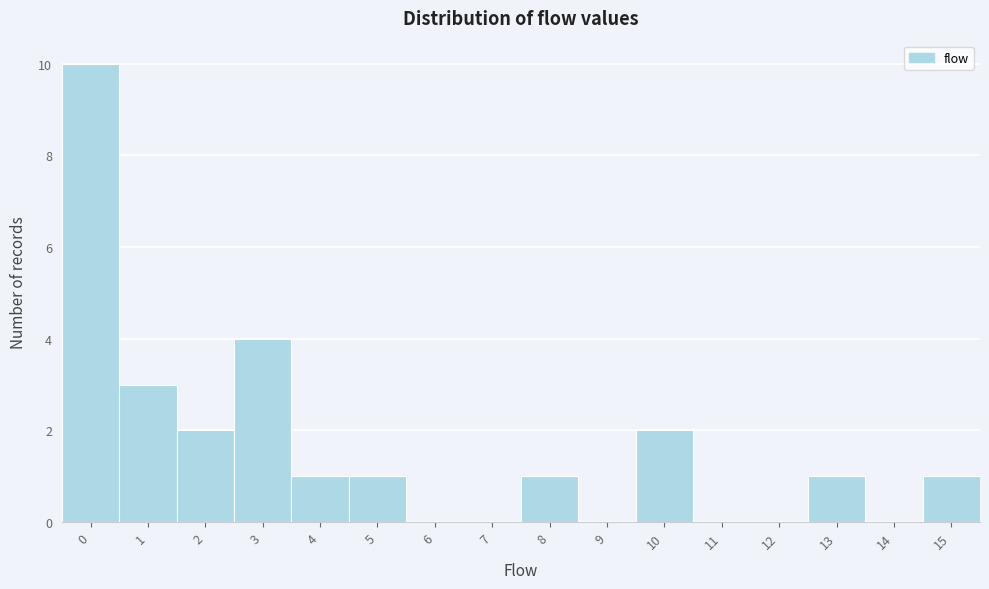

Over which range of the x-axis is the bar tallest?

-0.5 to 0.5